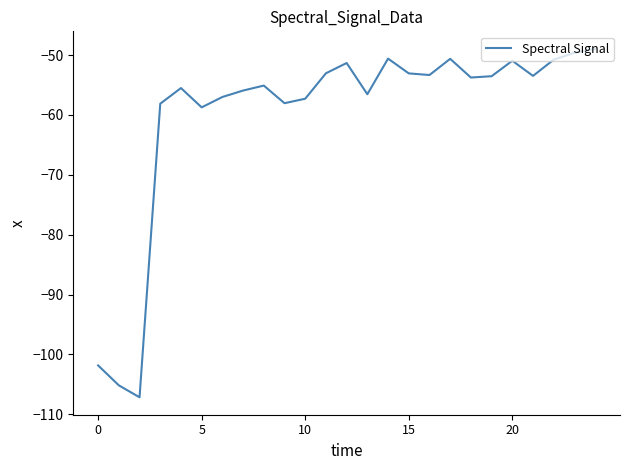

How many series are shown in this chart?

1